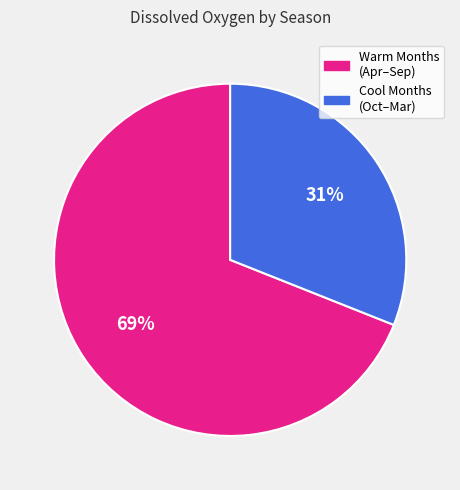

Is there any slice that represents more than half of the pie?

Yes